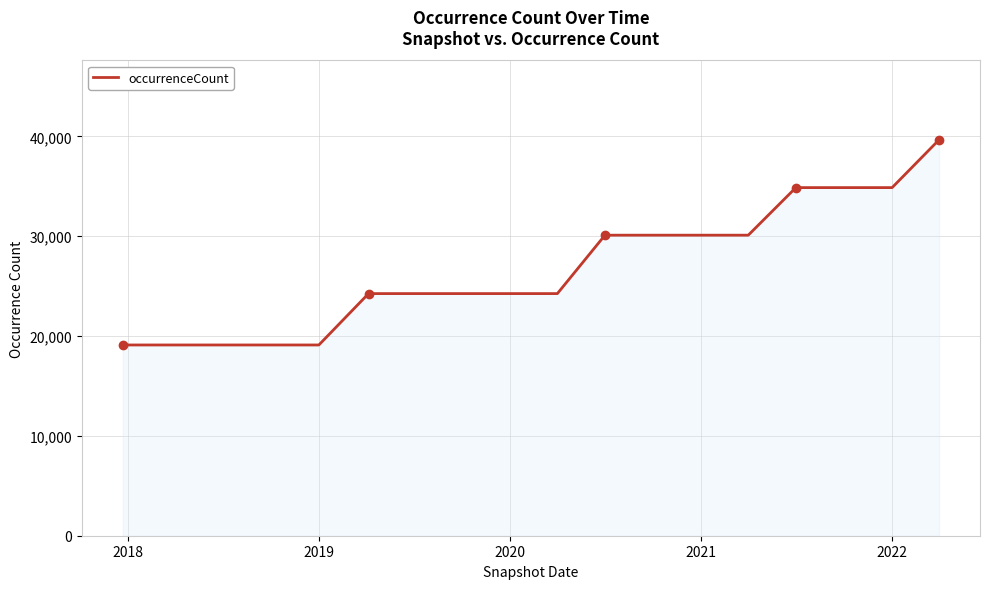

What is the difference between the maximum and minimum values?

20568